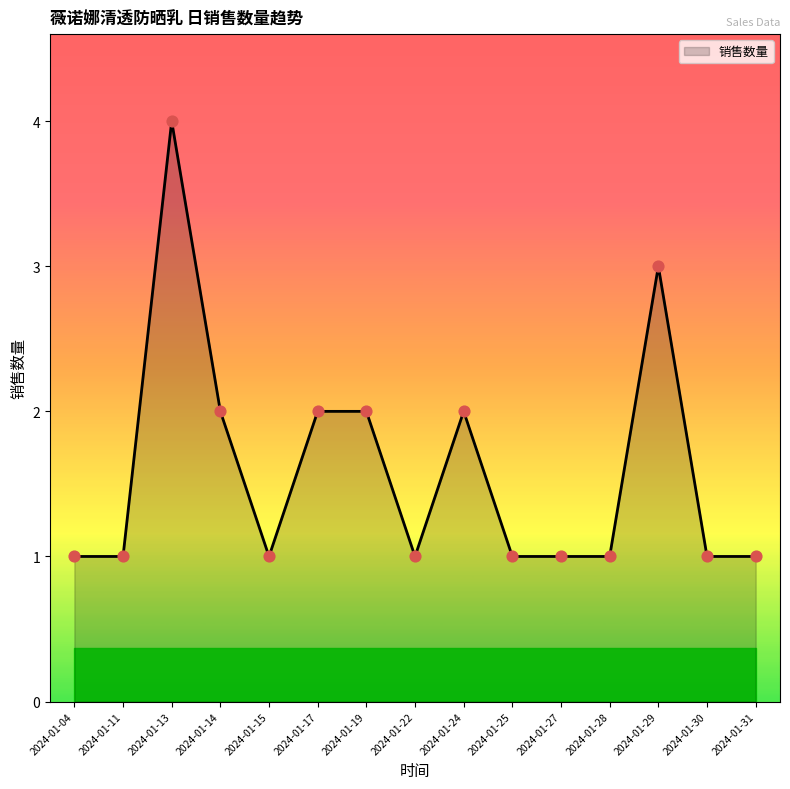

Approximately how many times larger is the value at 2024-01-28 compared to 2024-01-14?

0.5